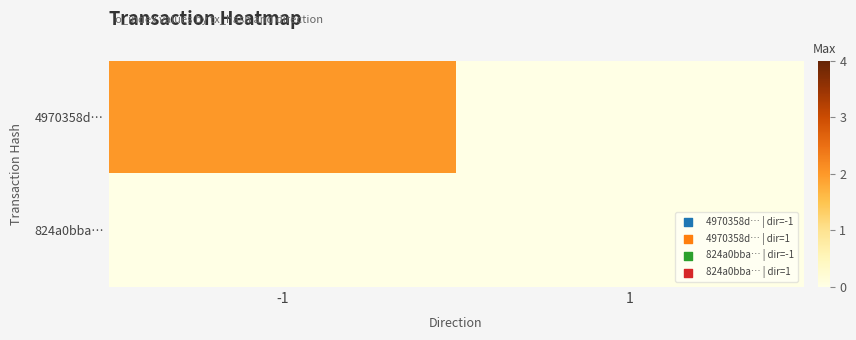

Which series has the widest spread of values?

4970358d…